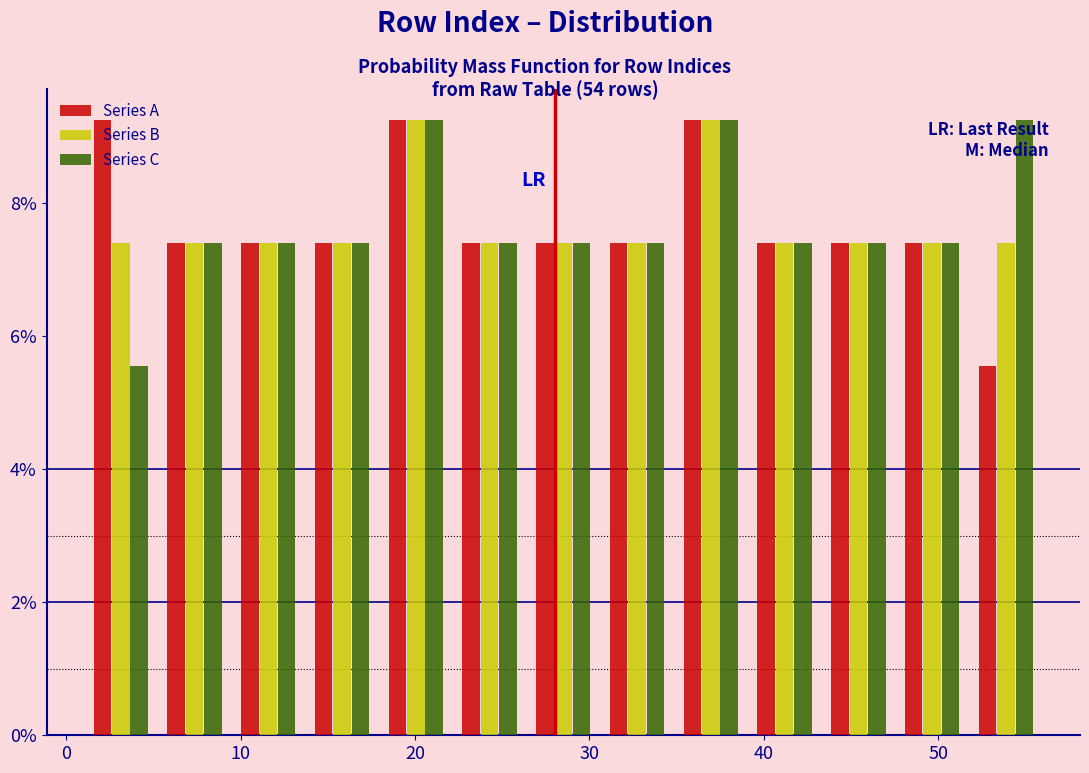

Reading left to right, transcribe this chart: for each range on the x-axis, give the height of each series' bar. Neither the bar edges nor the heights are printed on the chart, so give them approximately, as read against the axes.

1 to 5: Series A=9.2	Series B=7.4	Series C=5.6
5 to 9: Series A=7.4	Series B=7.4	Series C=7.4
9 to 14: Series A=7.4	Series B=7.4	Series C=7.4
14 to 18: Series A=7.4	Series B=7.4	Series C=7.4
18 to 22: Series A=9.2	Series B=9.2	Series C=9.2
22 to 26: Series A=7.4	Series B=7.4	Series C=7.4
26 to 31: Series A=7.4	Series B=7.4	Series C=7.4
31 to 35: Series A=7.4	Series B=7.4	Series C=7.4
35 to 39: Series A=9.2	Series B=9.2	Series C=9.2
39 to 43: Series A=7.4	Series B=7.4	Series C=7.4
43 to 48: Series A=7.4	Series B=7.4	Series C=7.4
48 to 52: Series A=7.4	Series B=7.4	Series C=7.4
52 to 56: Series A=5.6	Series B=7.4	Series C=9.2